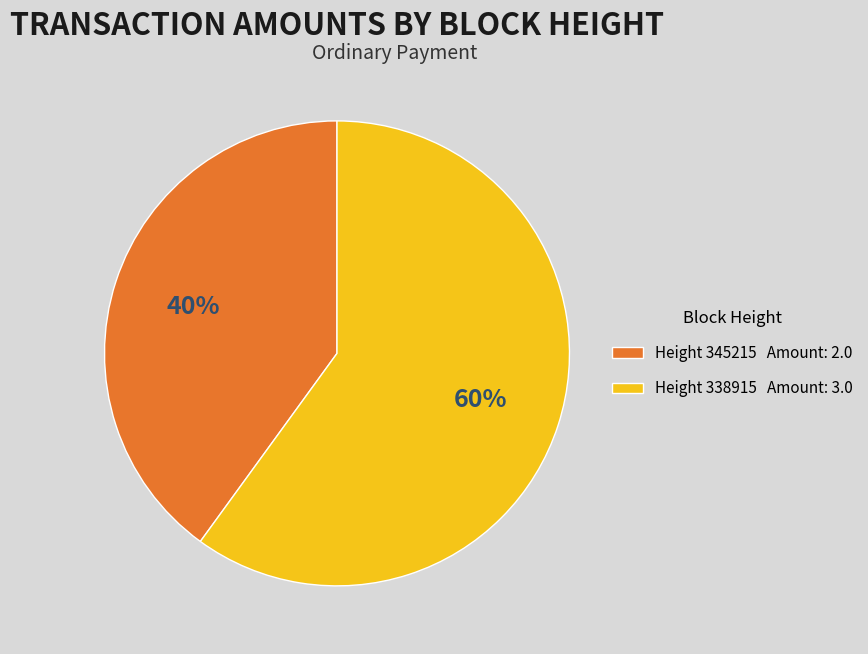

To the nearest percent, what is the average slice percentage?

50%